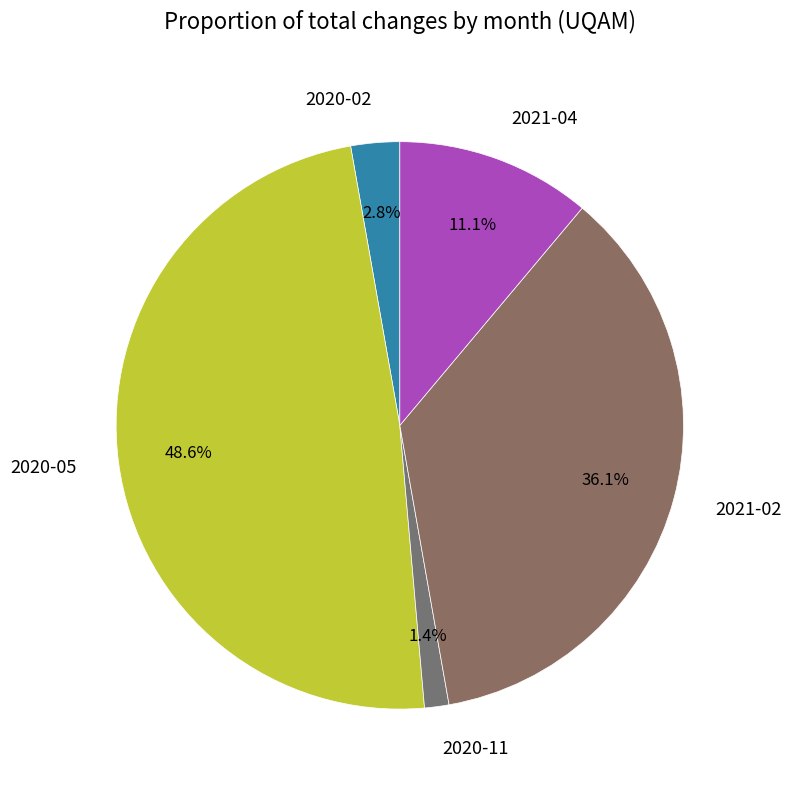

To the nearest percent, what is the average slice percentage?

20%